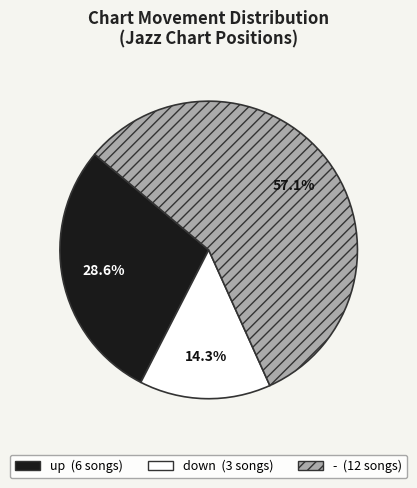

Combined, what portion of the pie is down and -?

71.4%